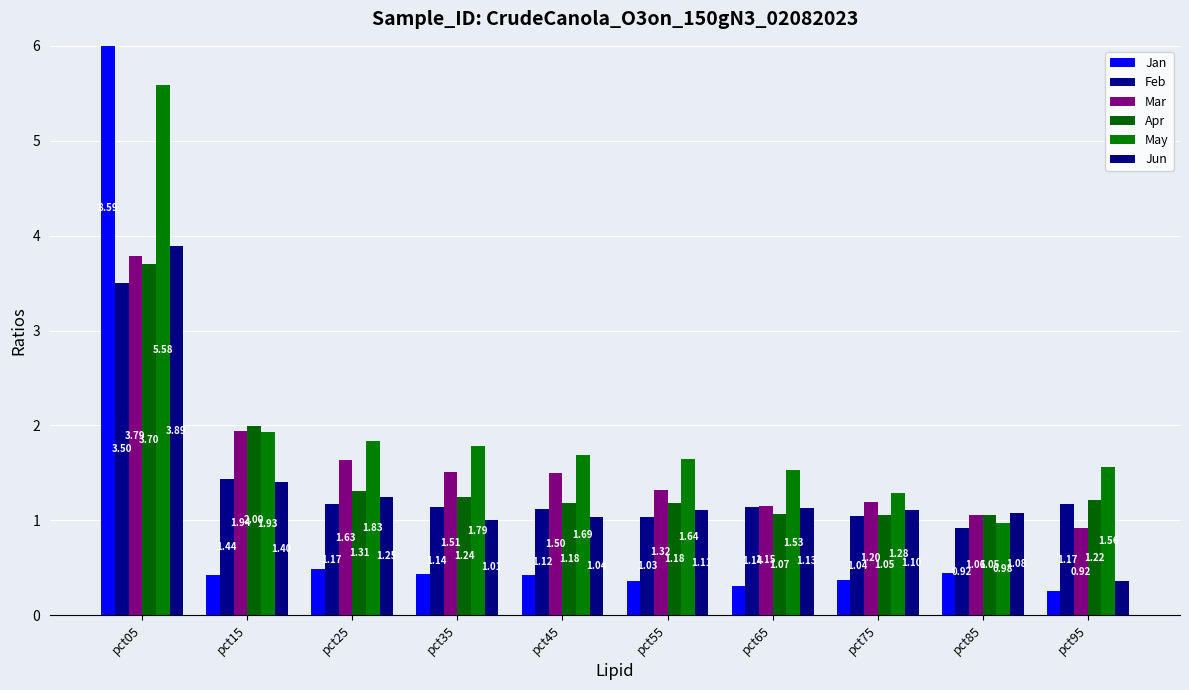

What is the sum of the Mar values at pct45 and pct15?

3.4